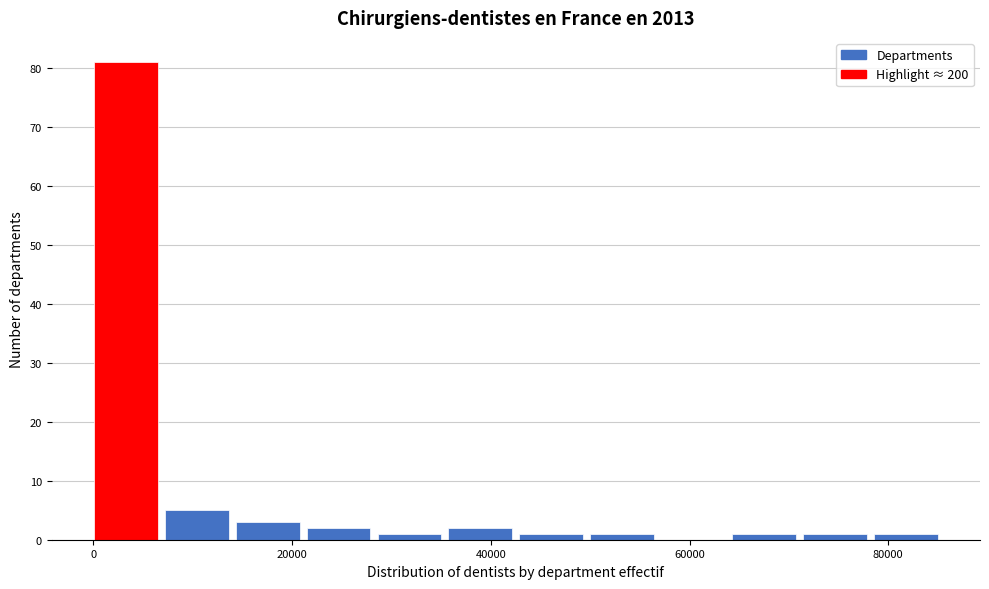

Read against the x-axis, roughly where is the centre of the tallest bar?

4000